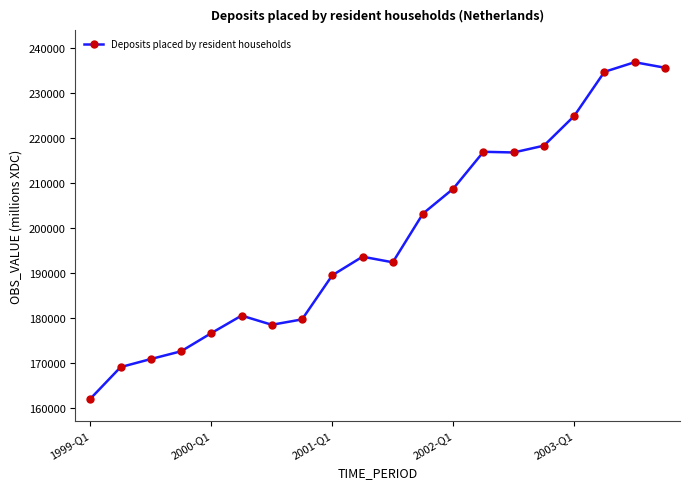

What is the difference between the maximum and minimum values?

74886